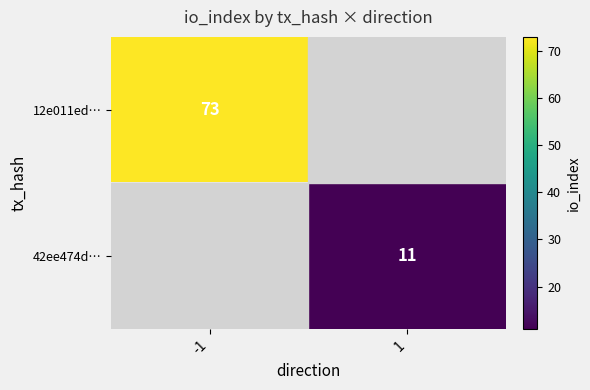

Is it true that 42ee474d… equals 11 at 1?

True